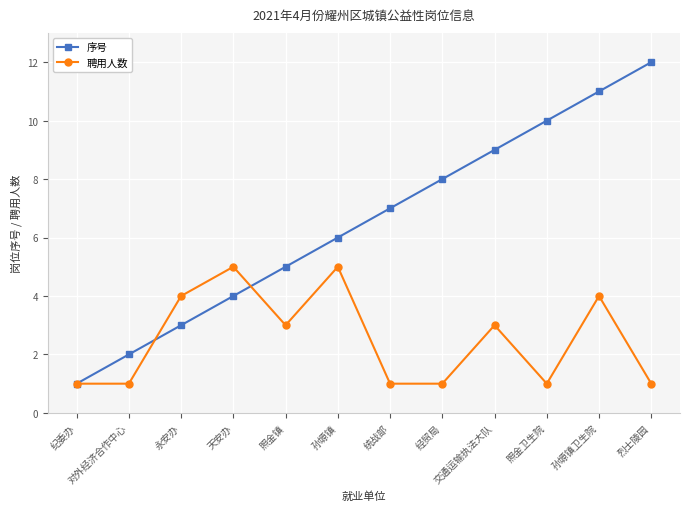

How many lines are shown in the chart?

2